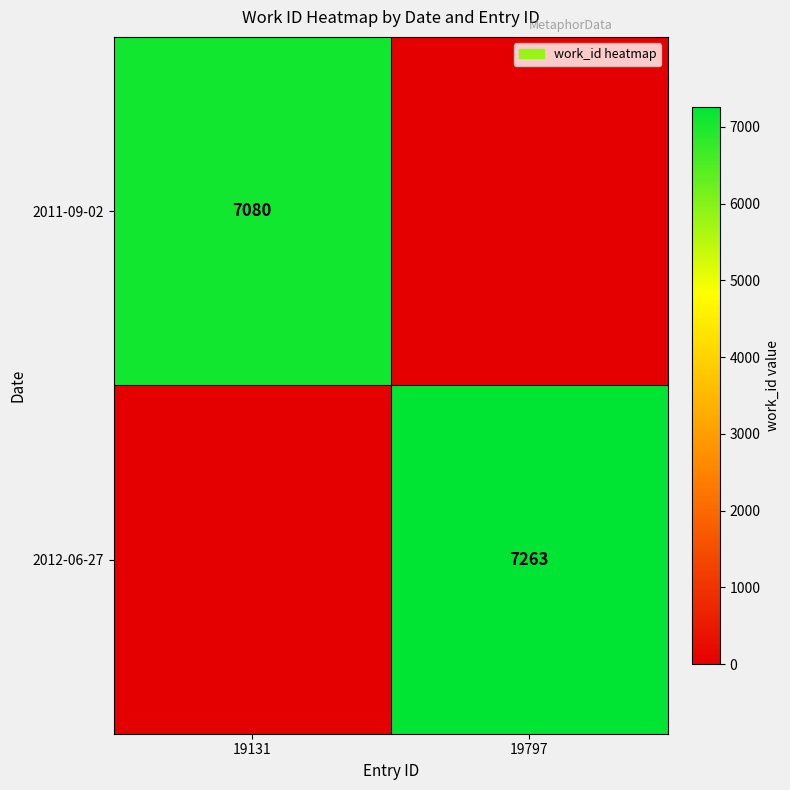

True or false: 2011-09-02 has a value of 7080 at 19131.

True